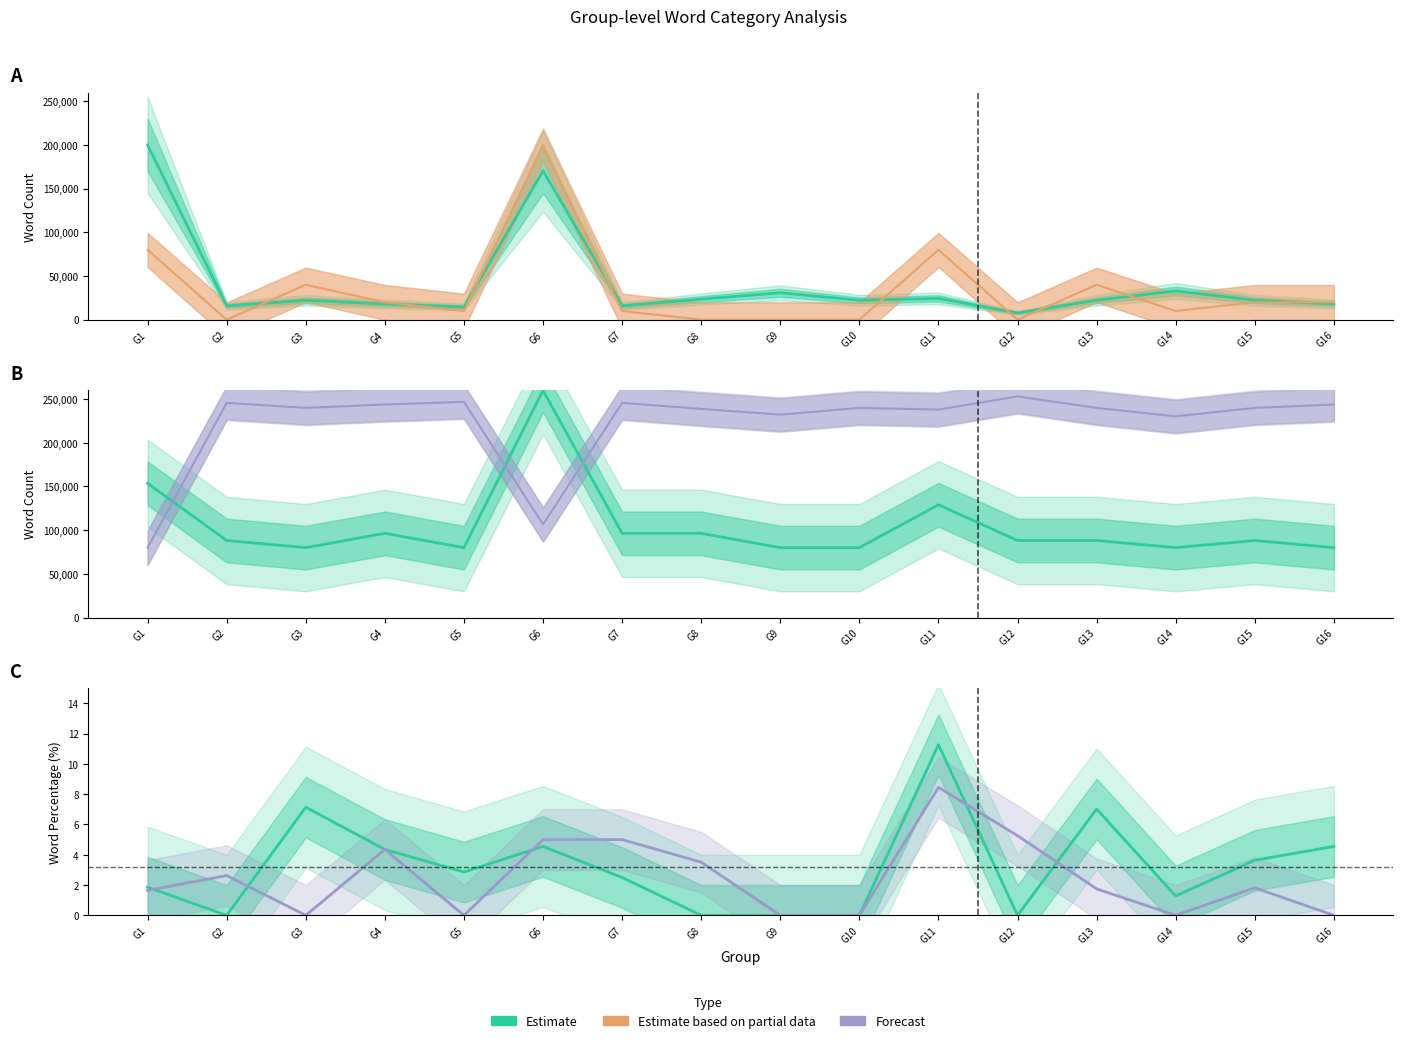

How many data points does each series have?

16